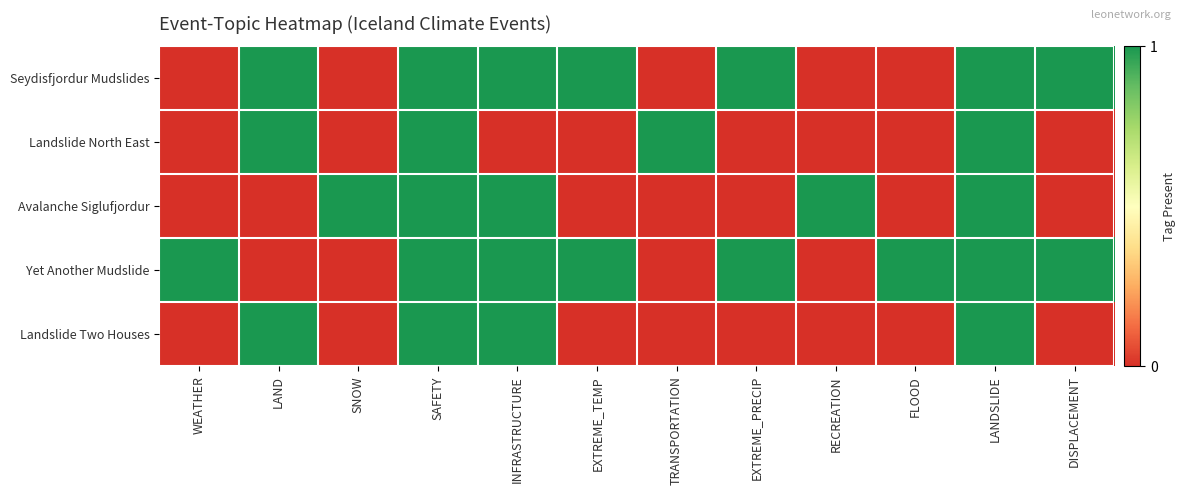

Which series has the largest total across all categories?

Yet Another Mudslide